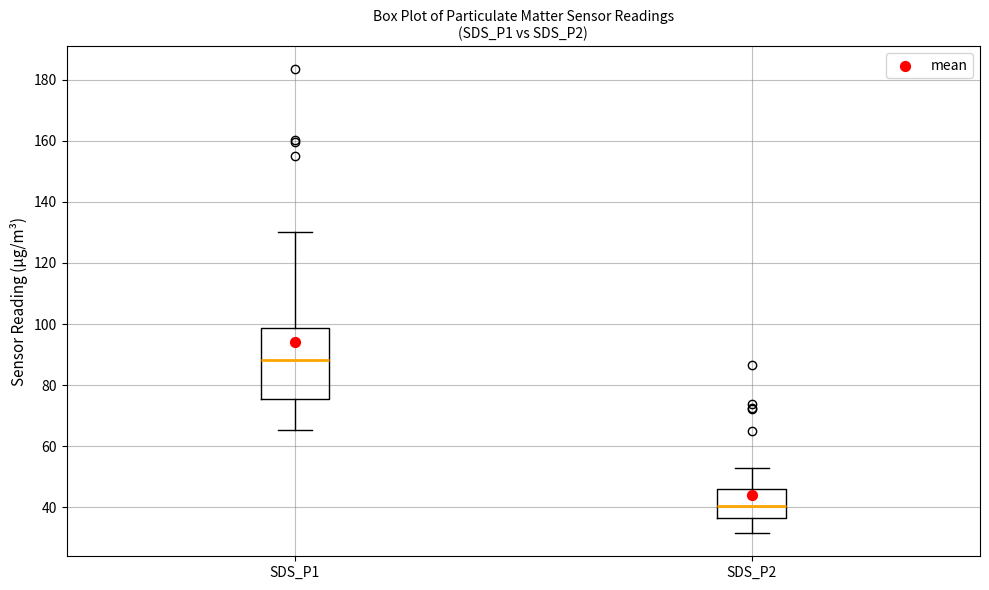

Reading left to right, transcribe this box plot: for each box, give where its median line is, the range the box spans, and where its two whiskers end, as read against the y-axis. The values are not printed on the chart, so give them approximately, as read against the axis.

SDS_P1: median 88, box 76 to 98, whiskers 66 to 130
SDS_P2: median 40, box 36 to 46, whiskers 32 to 54